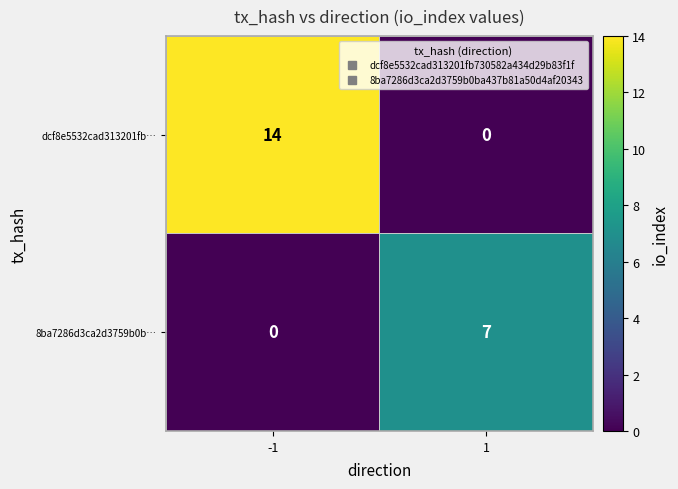

At how many categories does at least one series exceed 6?

2